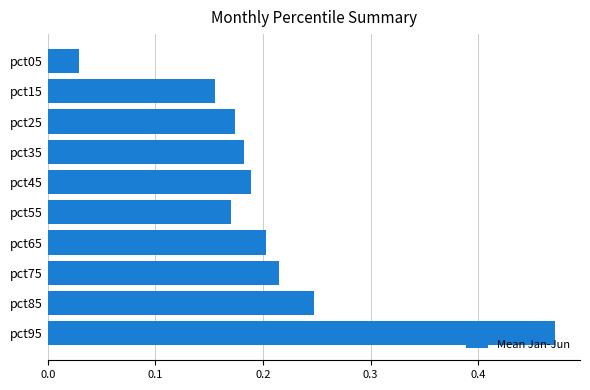

Is it true that the value at pct25 is 0.0?

False